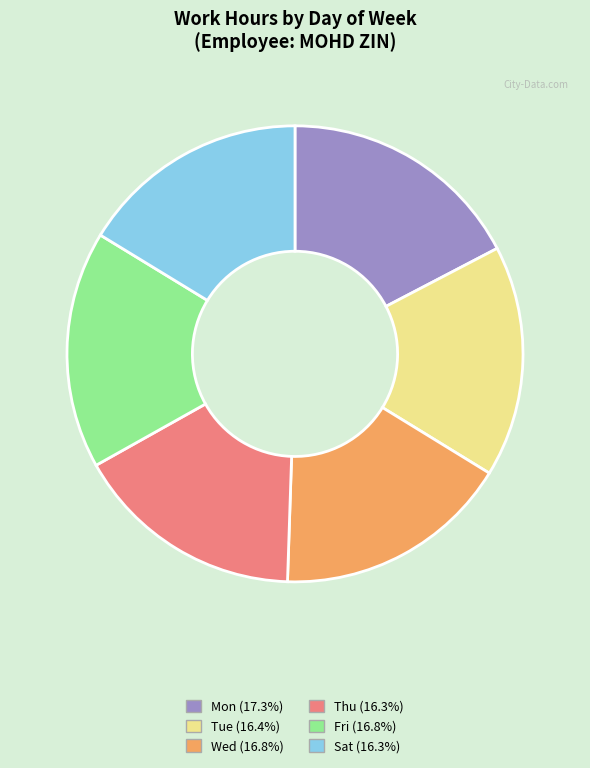

Count the number of slices in the pie.

6